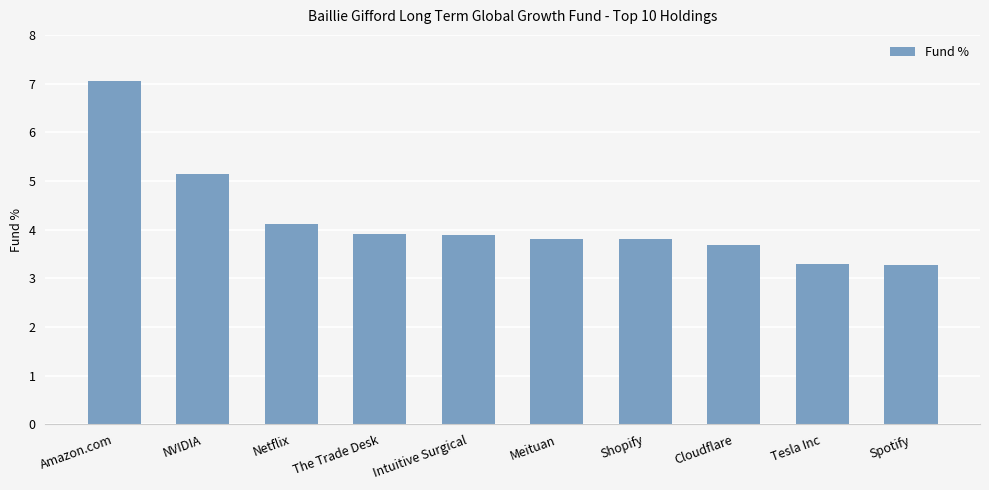

Which has a higher value, The Trade Desk or Amazon.com?

Amazon.com